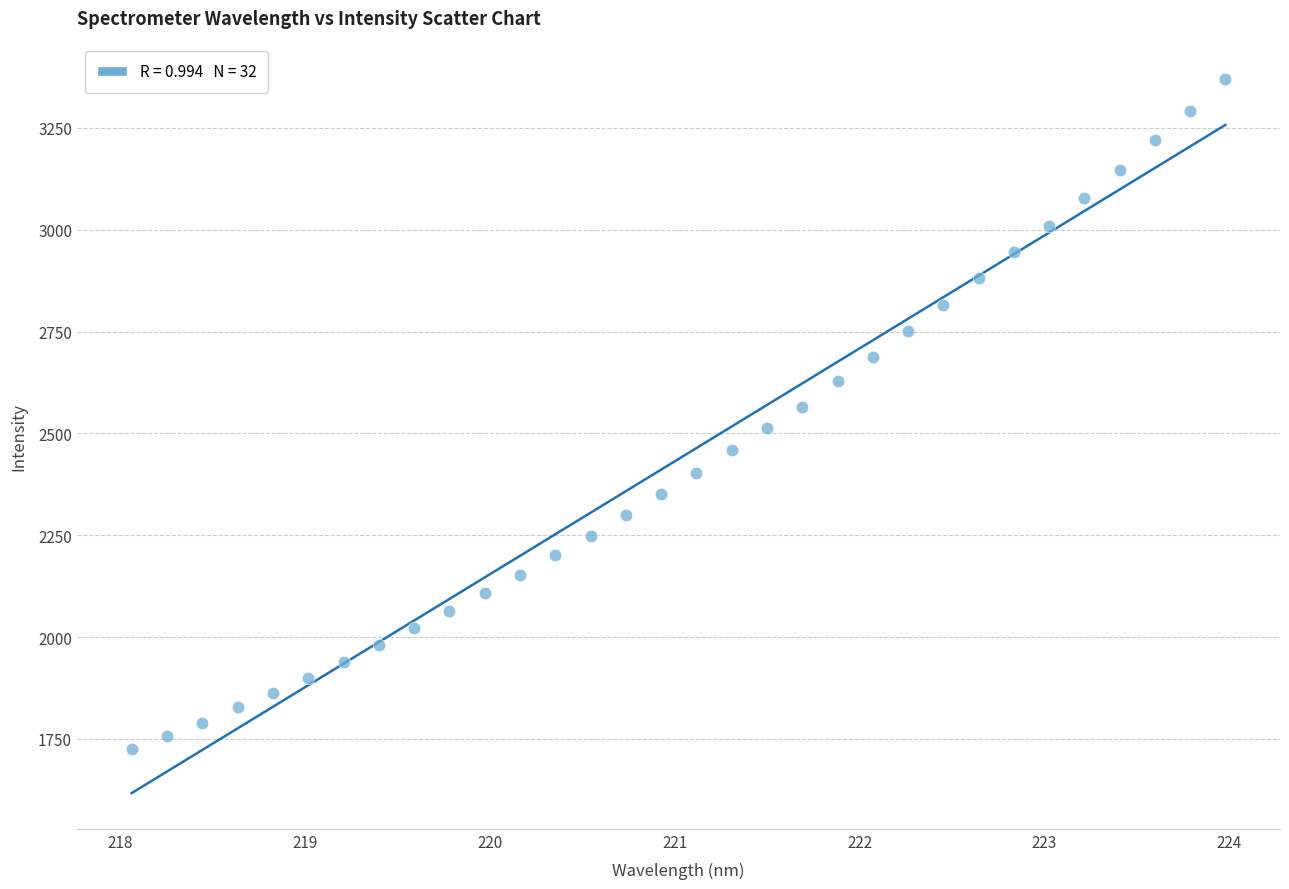

What is the range of X values (max minus min)?

5.9